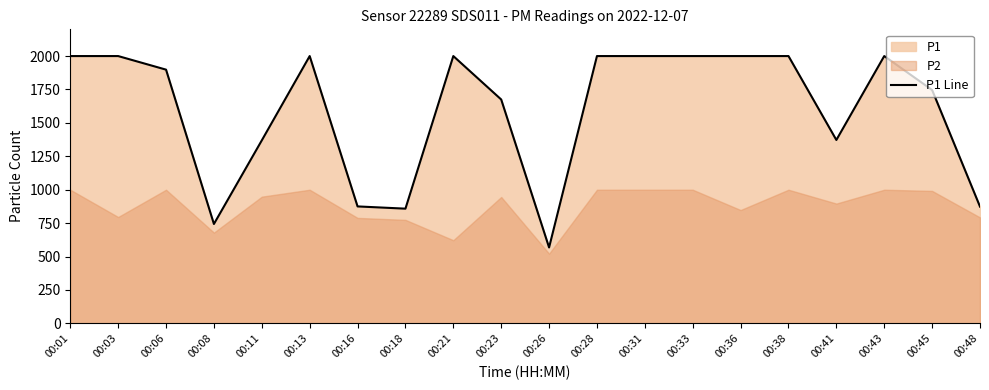

What is the minimum value for P1 Line?

568.0